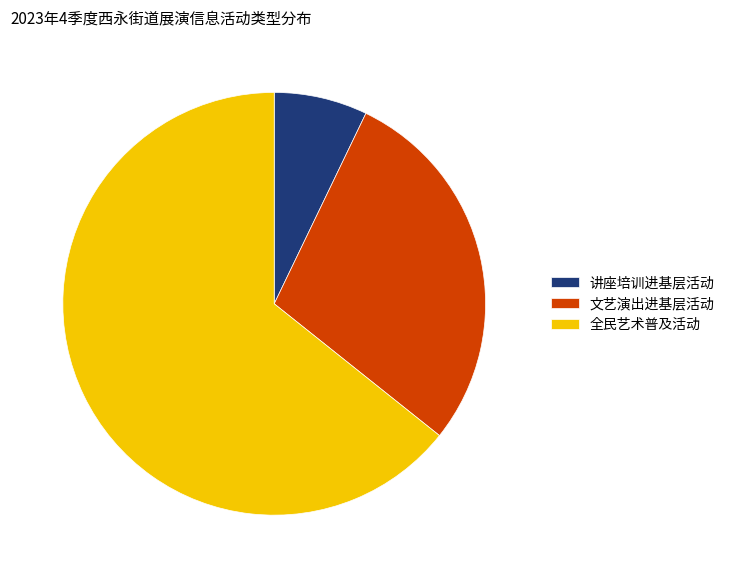

Is the sum of 全民艺术普及活动 and 文艺演出进基层活动 greater than half?

Yes